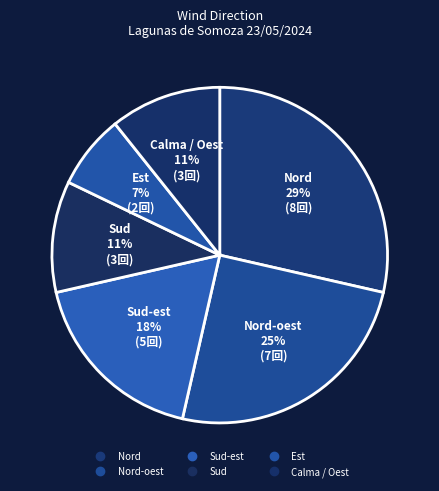

Count the number of slices in the pie.

6